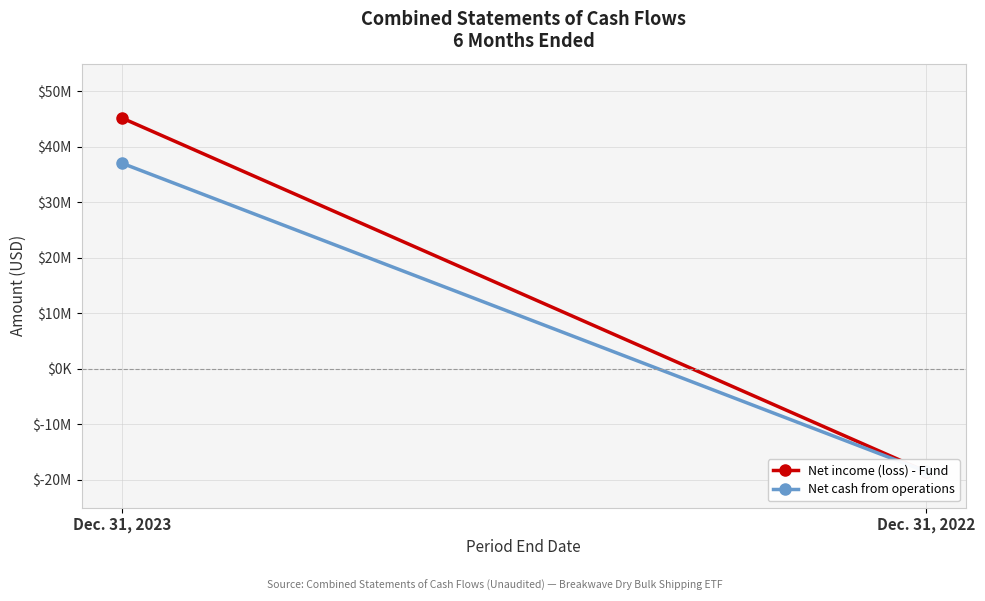

How many data points in Net income (loss) - Fund are less than 45208404?

1